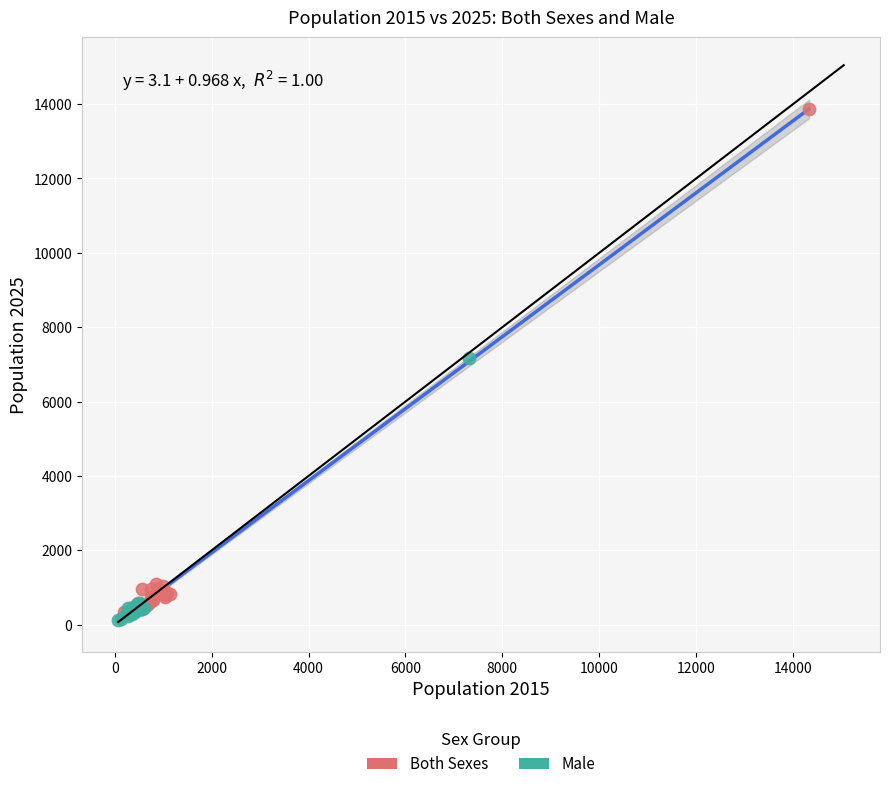

Which series has the widest spread of Y values?

Both Sexes